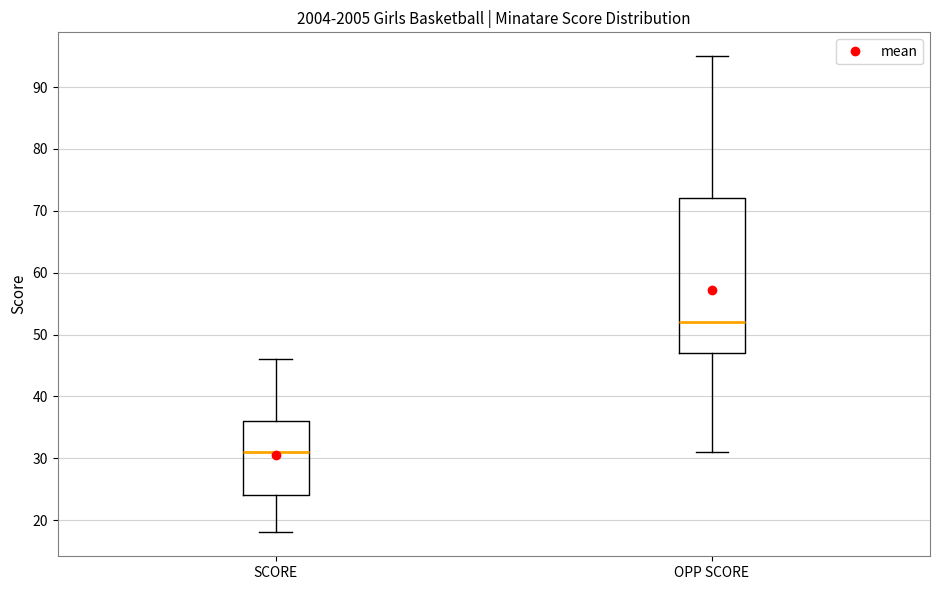

Comparing the boxes themselves (not the whiskers), which one is the tallest?

OPP SCORE